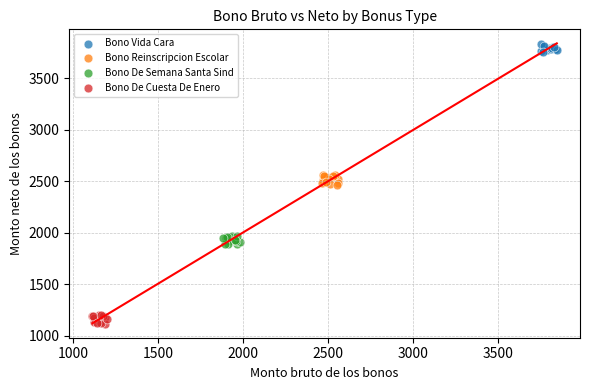

Which series reaches the minimum Y coordinate?

Bono De Cuesta De Enero